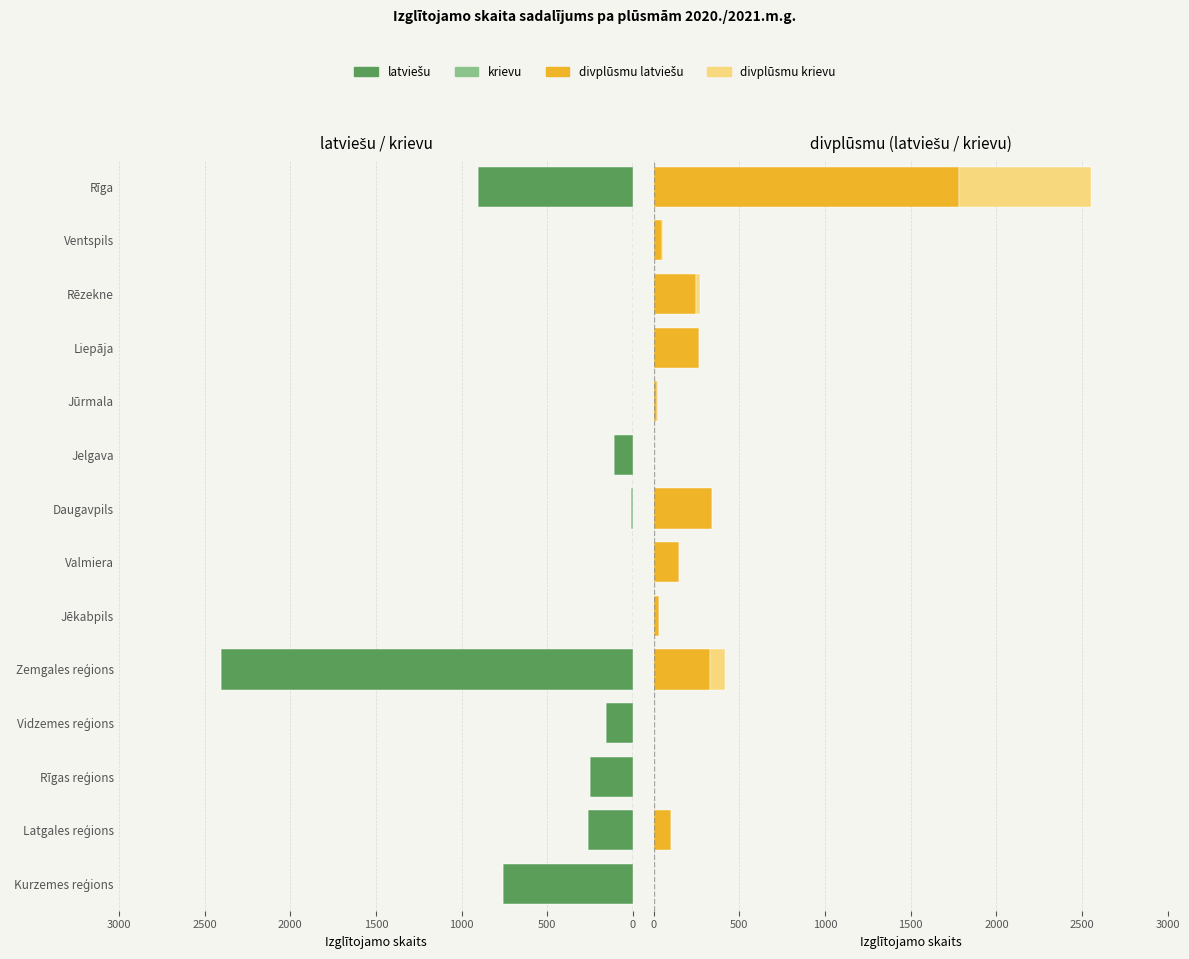

How many positive values does the krievu series have?

1